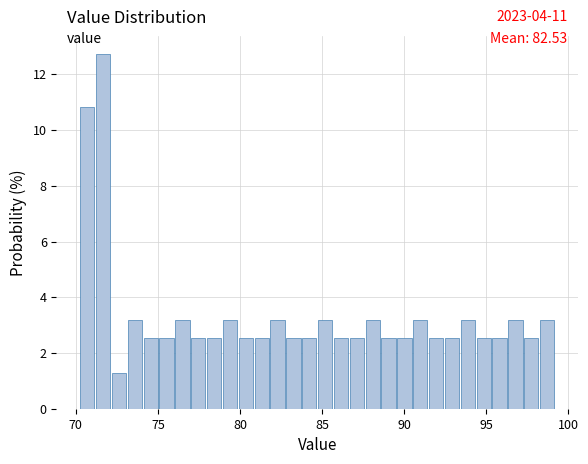

Read against the x-axis, roughly where is the centre of the tallest bar?

71.5